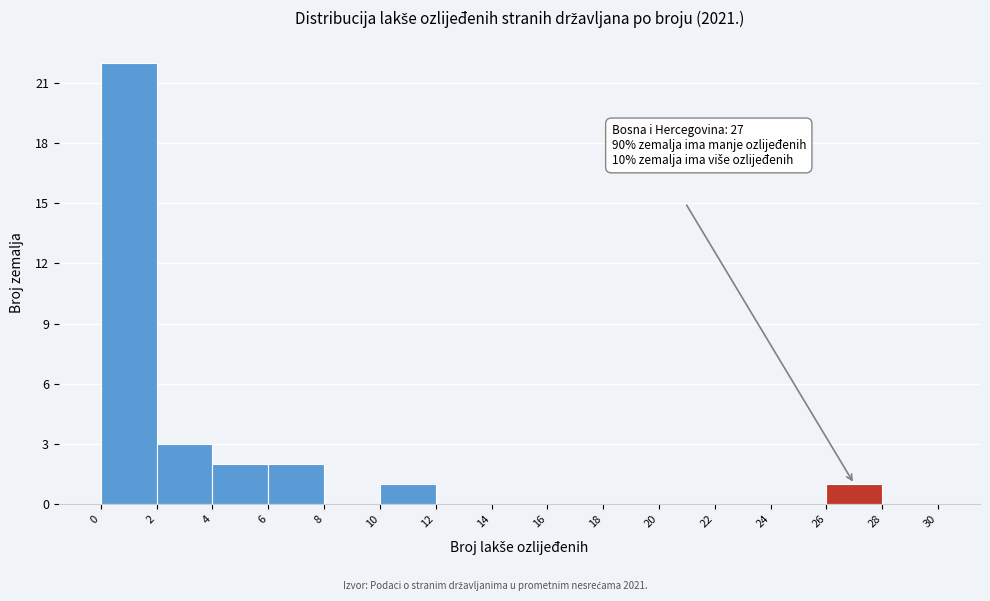

Which range on the x-axis has the tallest bar?

0 to 2